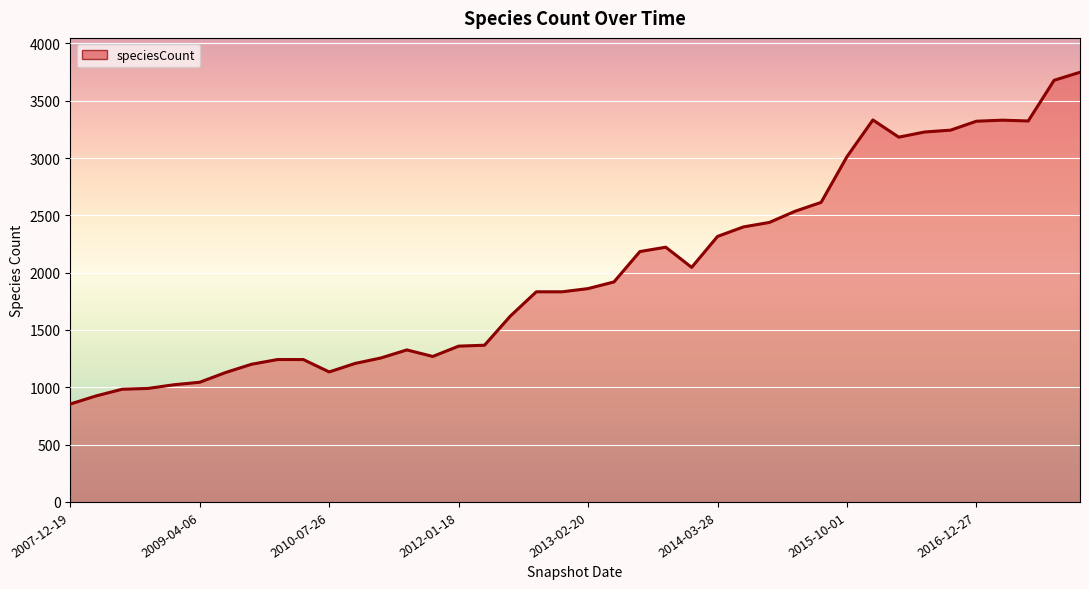

What is the difference between the maximum and minimum values?

2894